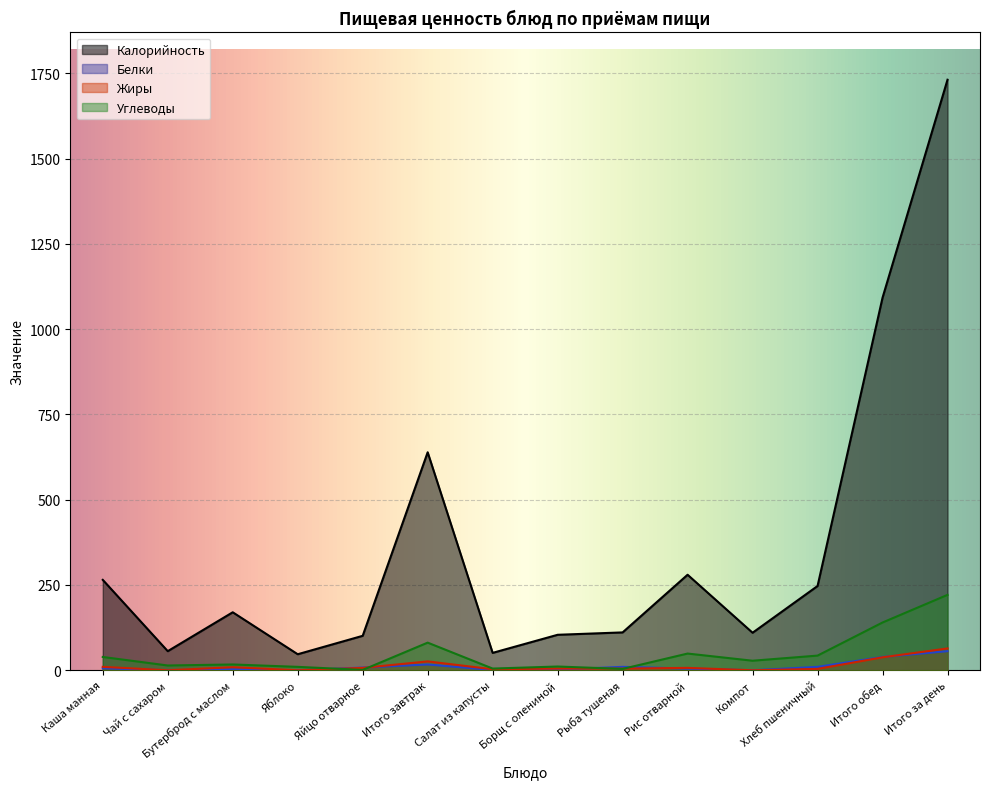

Which label corresponds to the largest value in the chart?

Итого за день